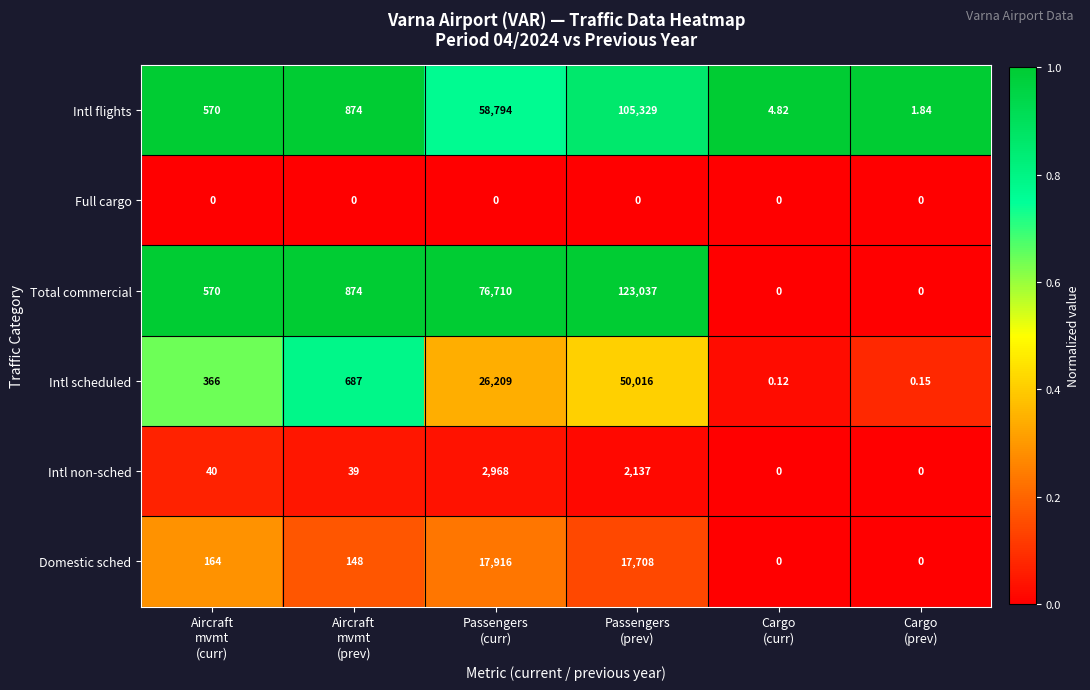

Which series has the largest total across all categories?

Total commercial